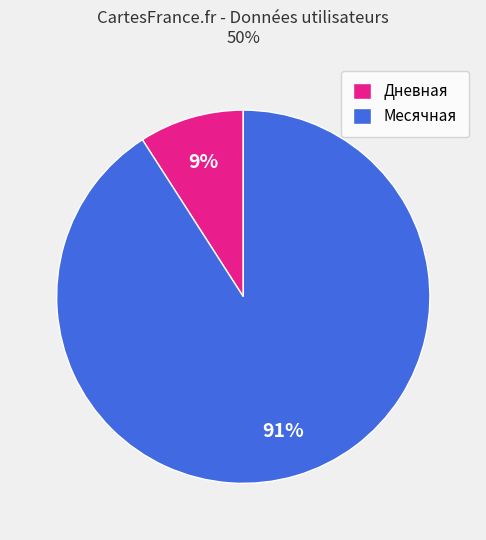

To the nearest percent, what percentage of the pie is Месячная?

91%